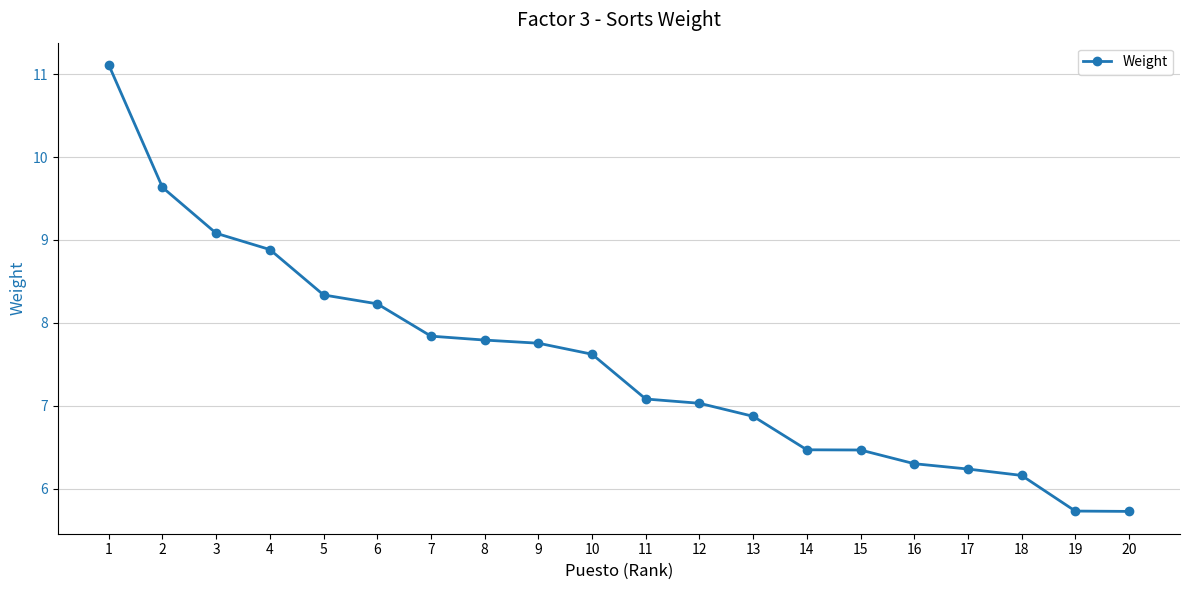

What is the smallest value displayed?

5.7